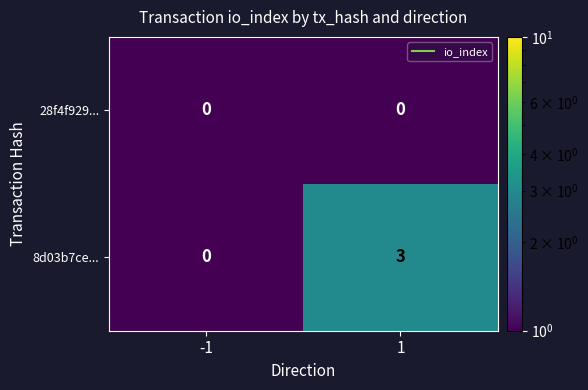

Between -1 and 1, which series saw the biggest shift?

8d03b7ce...